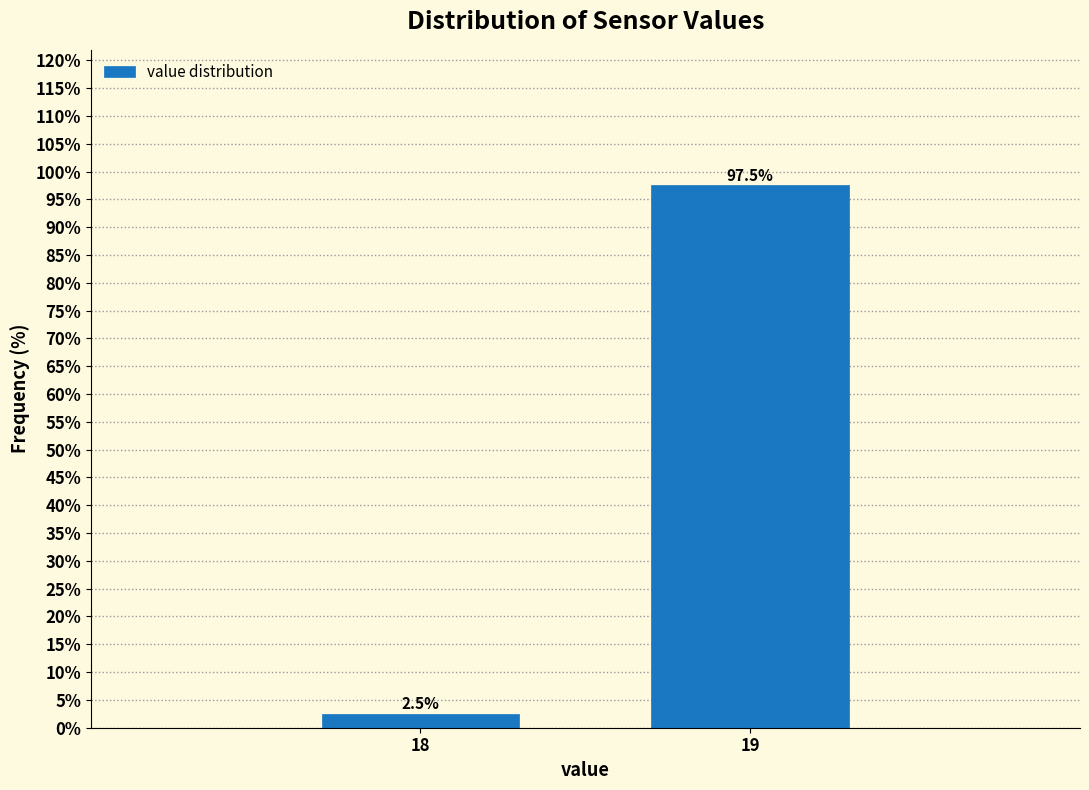

Reading left to right, transcribe all the data shown in this chart.

18=2.5	19=97.5